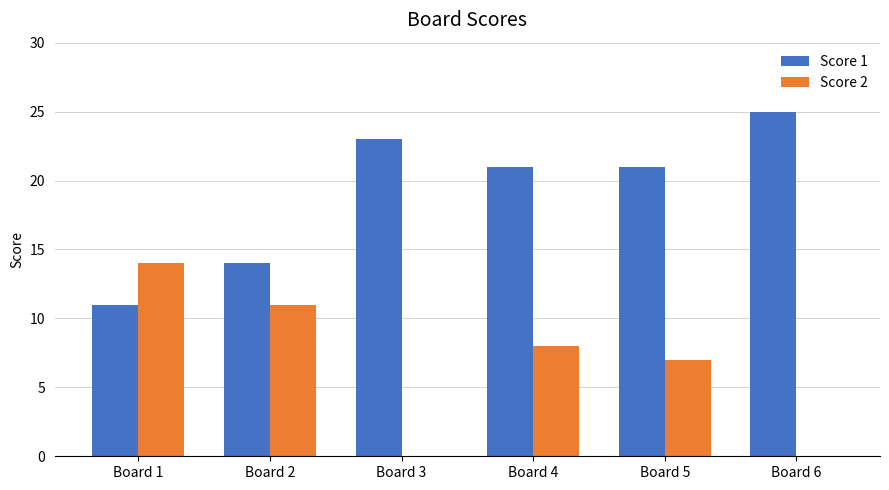

Are the bars horizontal?

No